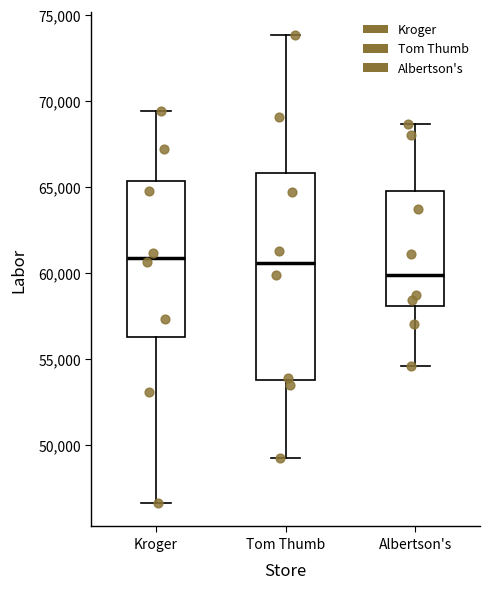

Reading left to right, read every box against the y-axis: the position of its median line, the range the box covers, and the ends of its whiskers. The values are not printed on the chart, so give them approximately, as read against the axis.

Kroger: median 61000, box 56500 to 65500, whiskers 46500 to 69500
Tom Thumb: median 60500, box 54000 to 66000, whiskers 49500 to 74000
Albertson's: median 60000, box 58000 to 65000, whiskers 54500 to 68500